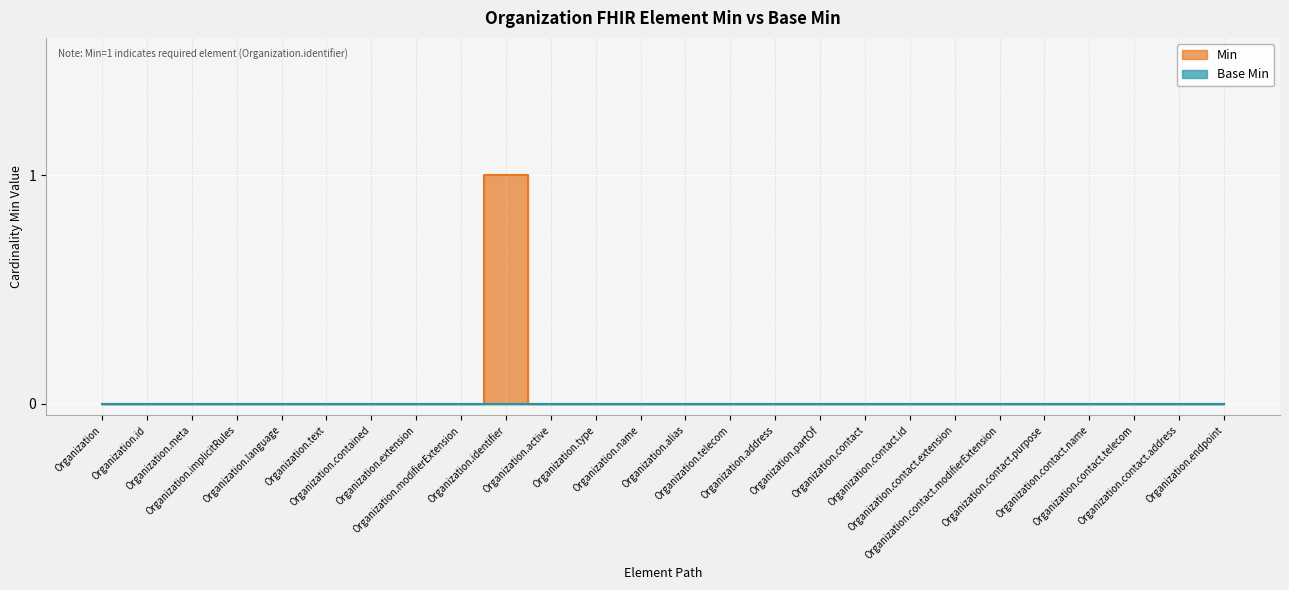

What is the label of the 22nd point from the left?

Organization.contact.purpose